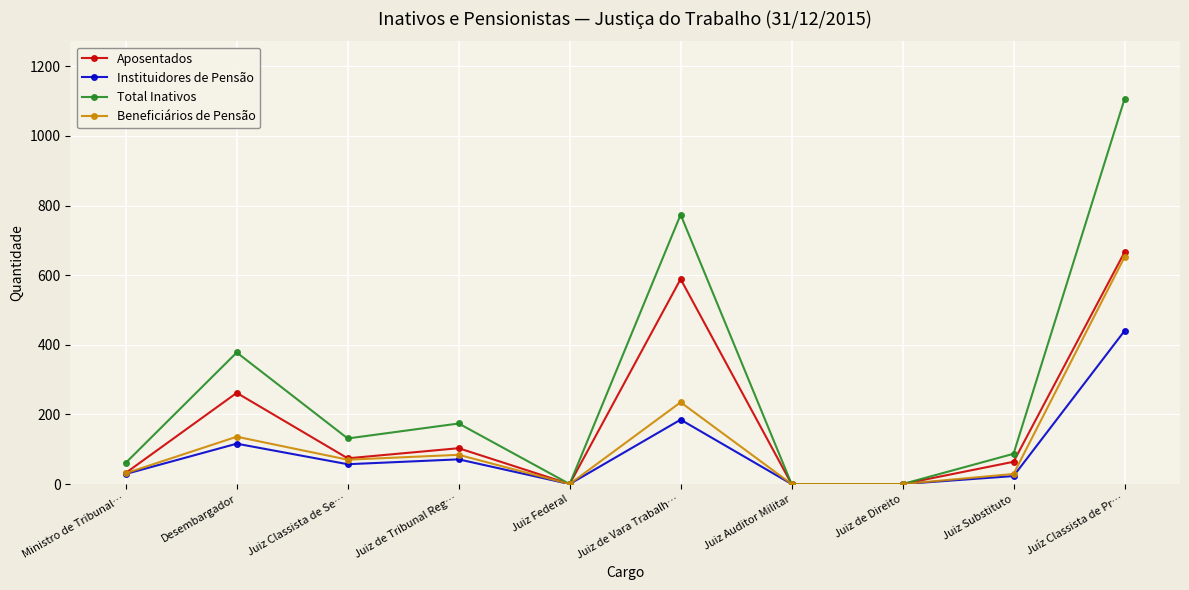

What is the difference between the highest and lowest values at Juiz Substituto?

64